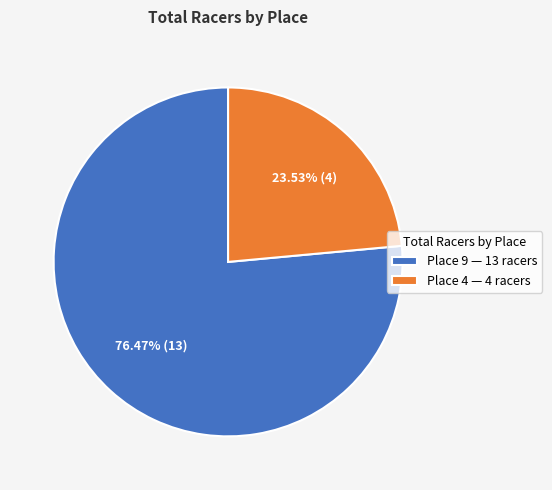

To the nearest percent, what percentage of the pie is Place 9?

76%